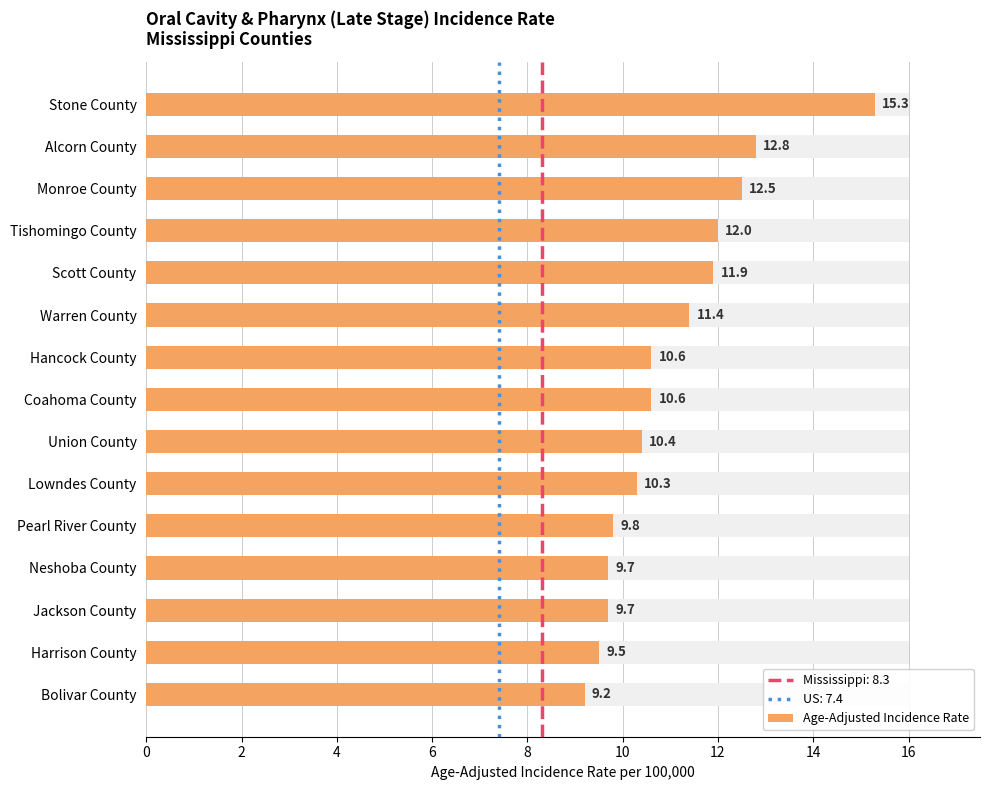

What is the sum of the values at Neshoba County and Harrison County?

19.2